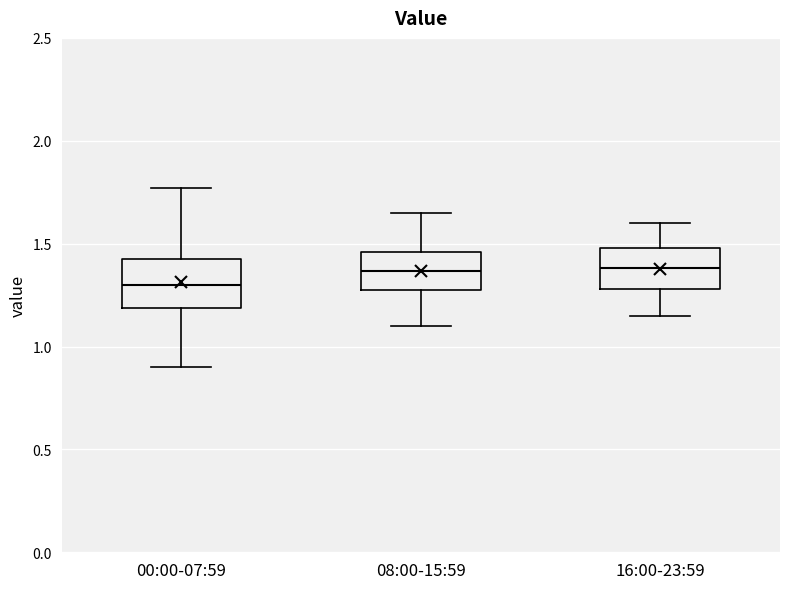

Reading left to right, transcribe this box plot: for each box, give where its median line is, the range the box spans, and where its two whiskers end, as read against the y-axis. The values are not printed on the chart, so give them approximately, as read against the axis.

00:00-07:59: median 1.30, box 1.20 to 1.45, whiskers 0.90 to 1.75
08:00-15:59: median 1.35, box 1.25 to 1.45, whiskers 1.10 to 1.65
16:00-23:59: median 1.40, box 1.30 to 1.50, whiskers 1.15 to 1.60